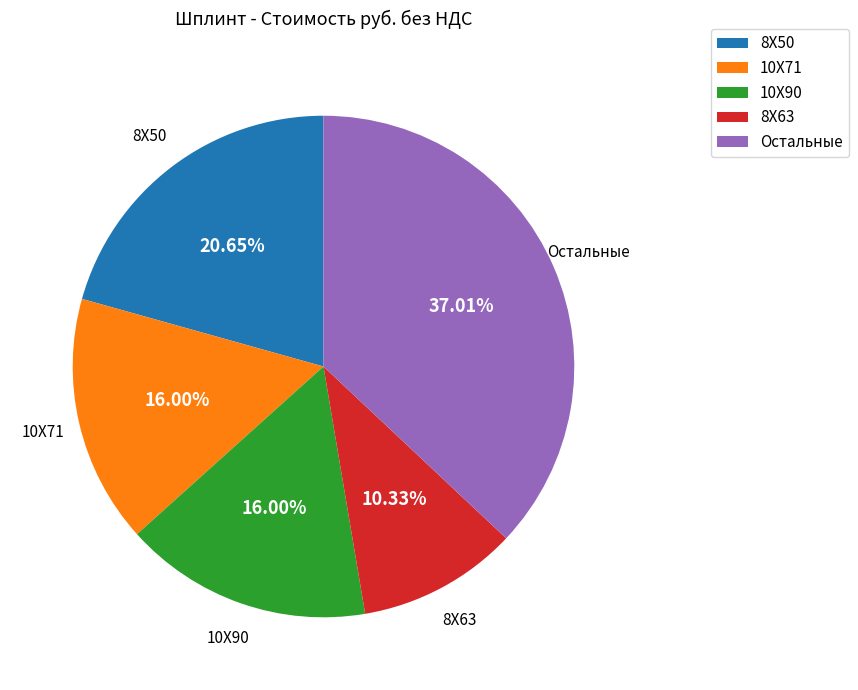

Which category has the biggest portion of the pie?

Остальные